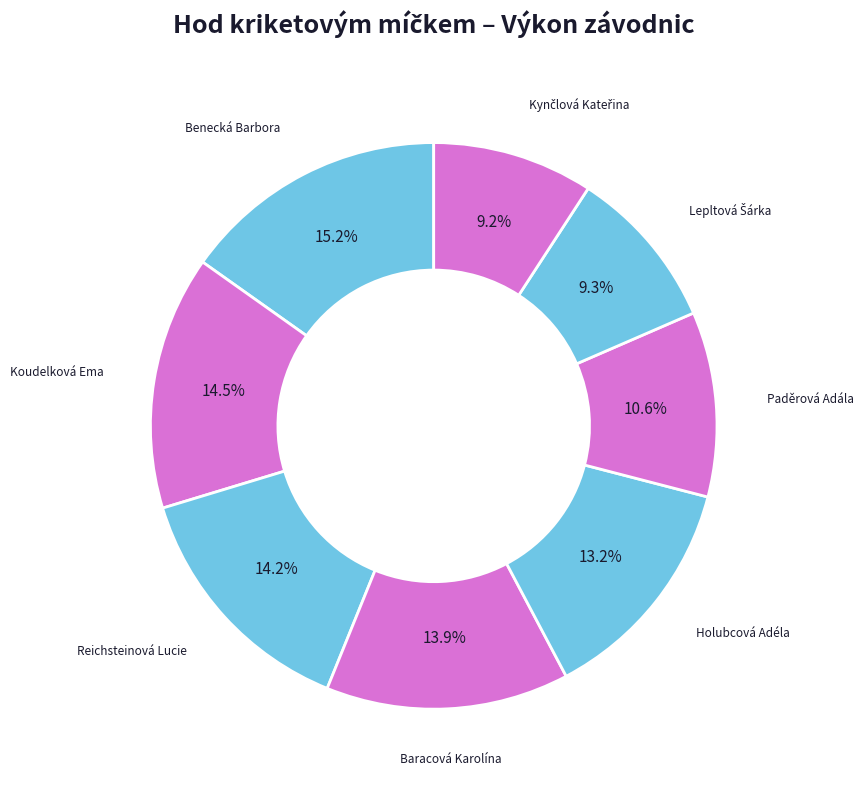

Between Baracová Karolína and Holubcová Adéla, which is larger?

Baracová Karolína